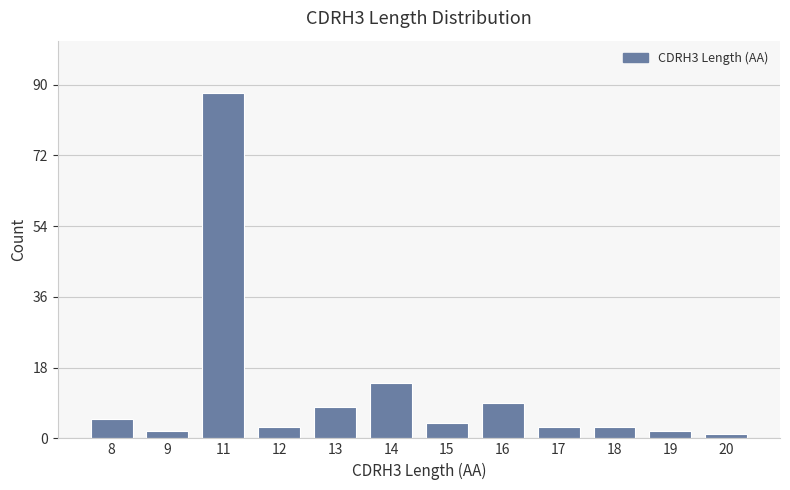

Reading right to left, what are all the values shown in this chart?

20=1	19=2	18=3	17=3	16=9	15=4	14=14	13=8	12=3	11=88	9=2	8=5